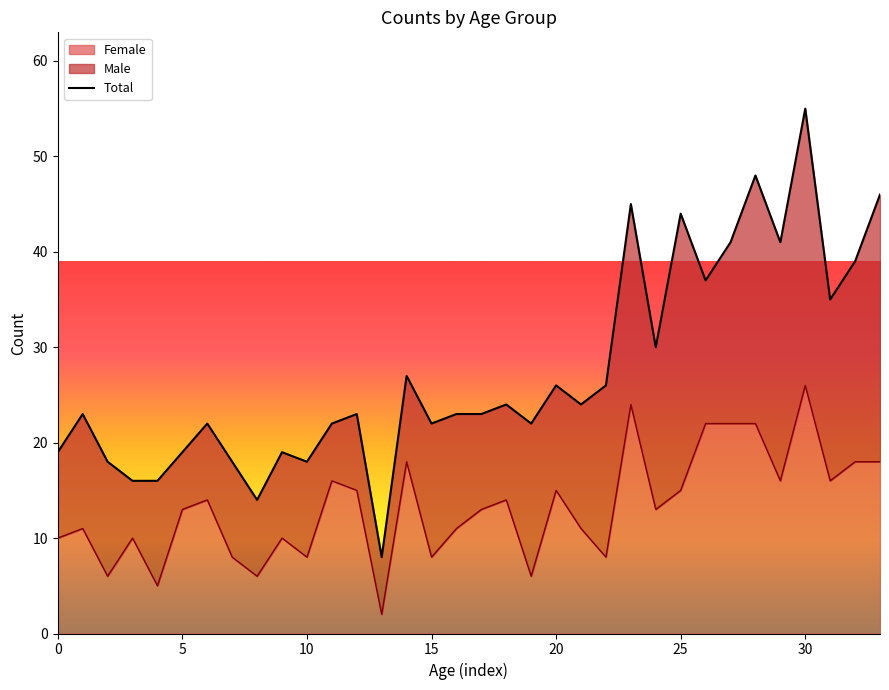

At which category does the chart reach its peak across all series?

30